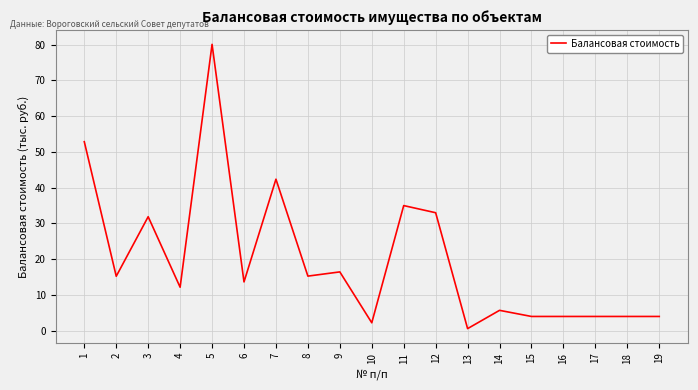

How many lines are shown in the chart?

1